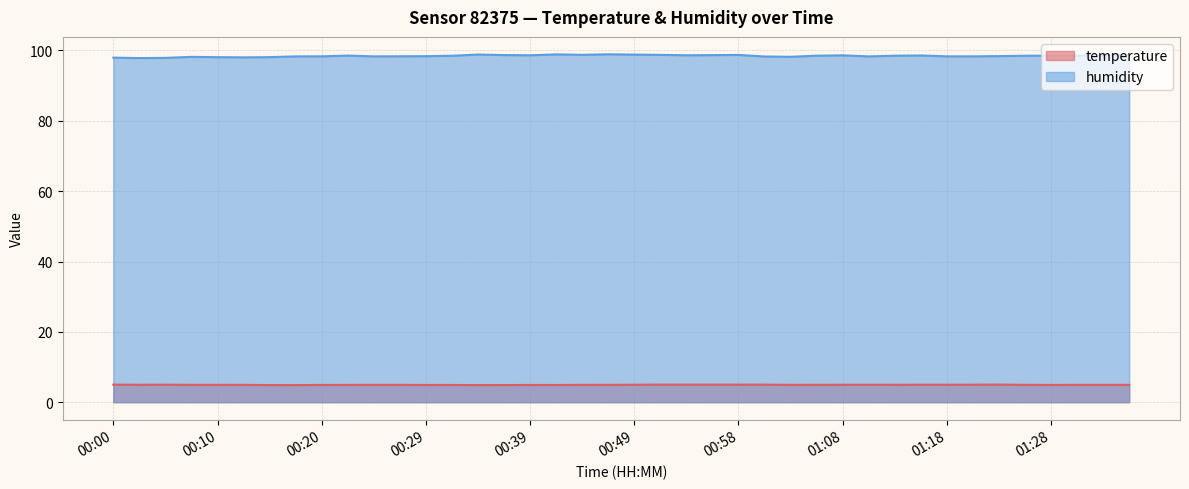

True or false: humidity has a value of 98.2 at 00:07.

True